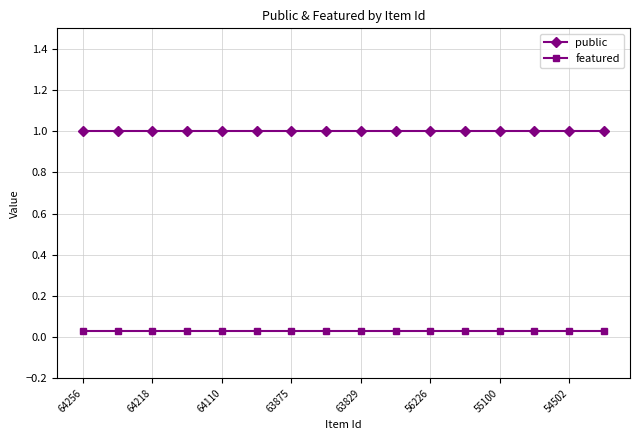

What are all the series names shown in the legend?

public, featured